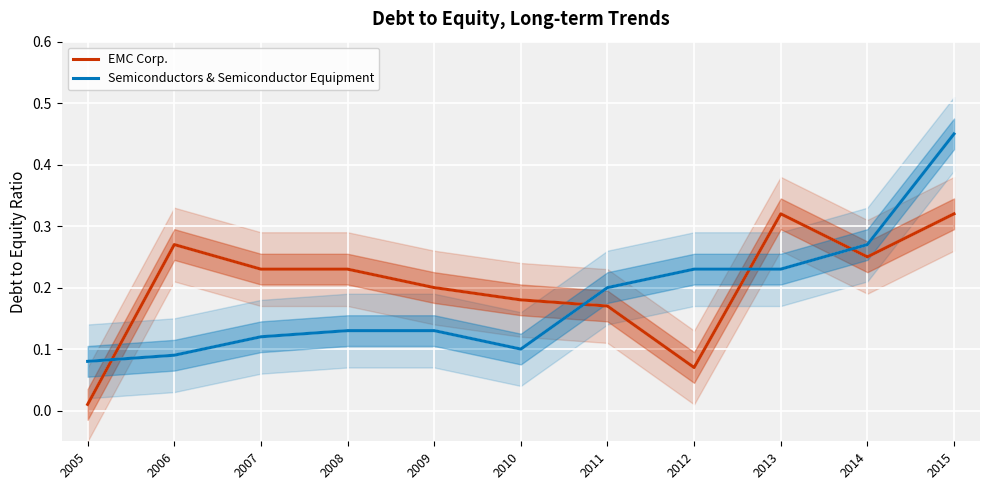

Reading left to right, what are all the values shown in this chart?

EMC Corp.: 2005=0.0	2006=0.3	2007=0.2	2008=0.2	2009=0.2	2010=0.2	2011=0.2	2012=0.1	2013=0.3	2014=0.2	2015=0.3
Semiconductors & Semiconductor Equipment: 2005=0.1	2006=0.1	2007=0.1	2008=0.1	2009=0.1	2010=0.1	2011=0.2	2012=0.2	2013=0.2	2014=0.3	2015=0.5